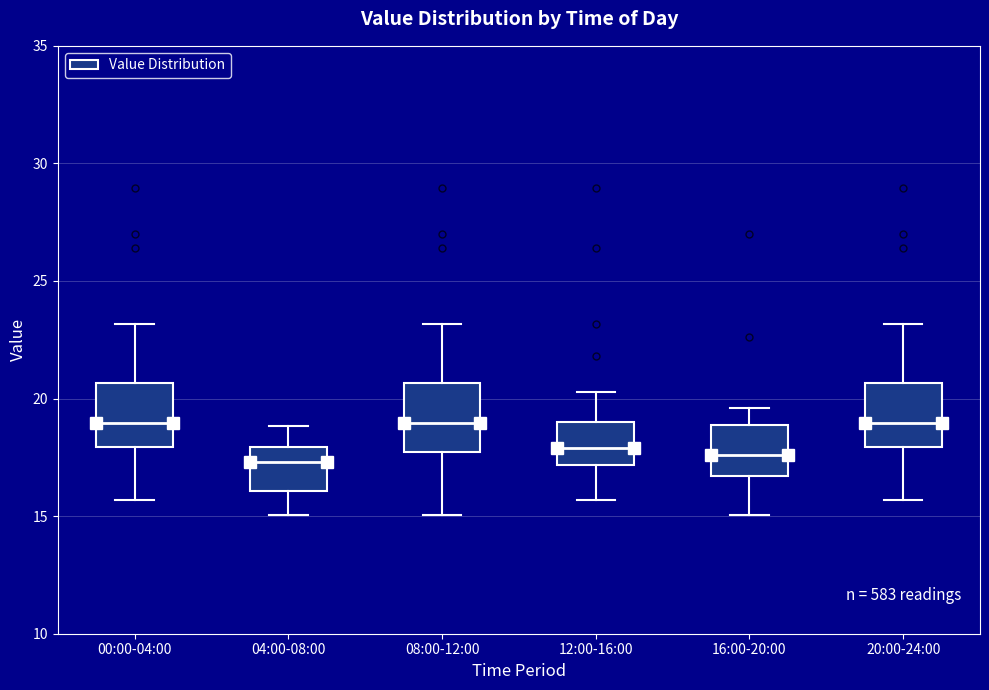

Reading left to right, read every box against the y-axis: the position of its median line, the range the box covers, and the ends of its whiskers. The values are not printed on the chart, so give them approximately, as read against the axis.

00:00-04:00: median 19.0, box 18.0 to 20.5, whiskers 15.5 to 23.0
04:00-08:00: median 17.5, box 16.0 to 18.0, whiskers 15.0 to 19.0
08:00-12:00: median 19.0, box 17.5 to 20.5, whiskers 15.0 to 23.0
12:00-16:00: median 18.0, box 17.0 to 19.0, whiskers 15.5 to 20.5
16:00-20:00: median 17.5, box 16.5 to 19.0, whiskers 15.0 to 19.5
20:00-24:00: median 19.0, box 18.0 to 20.5, whiskers 15.5 to 23.0